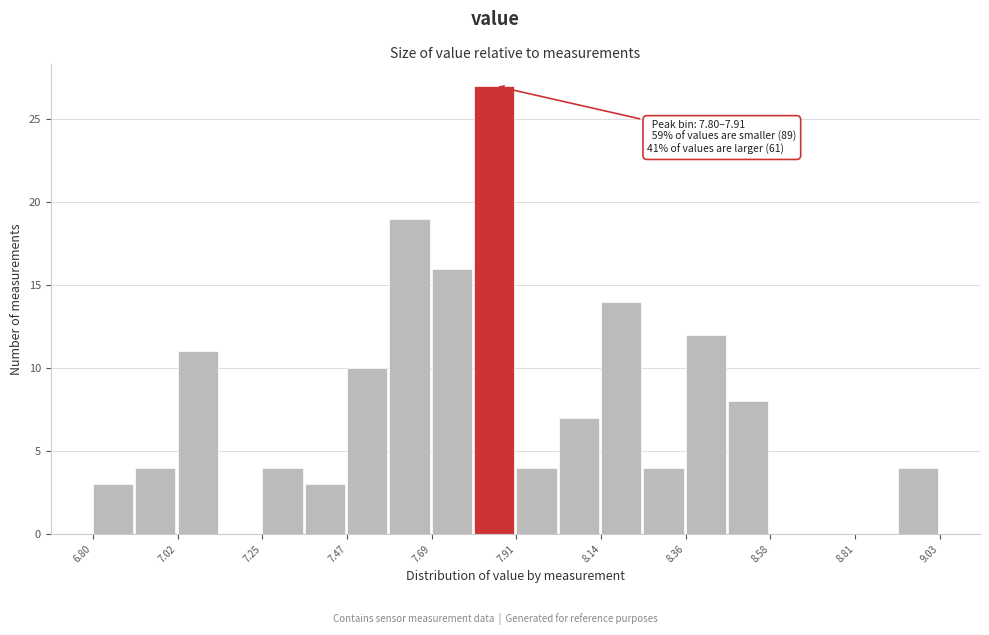

Around what value on the x-axis is the tallest bar? Give the approximate position of its centre, as read against the axis.

7.85